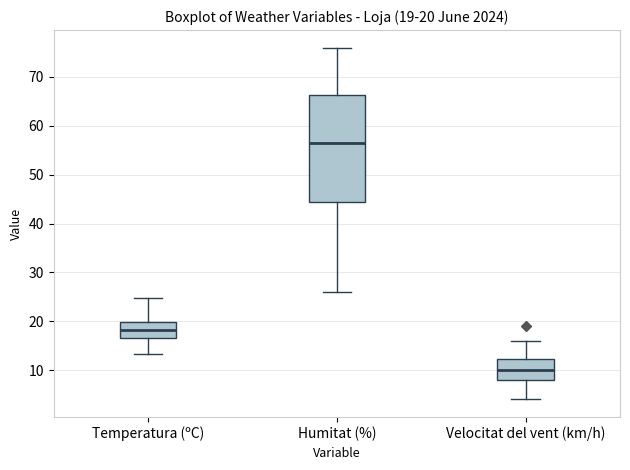

Which box has the lowest median line?

Velocitat del vent (km/h)